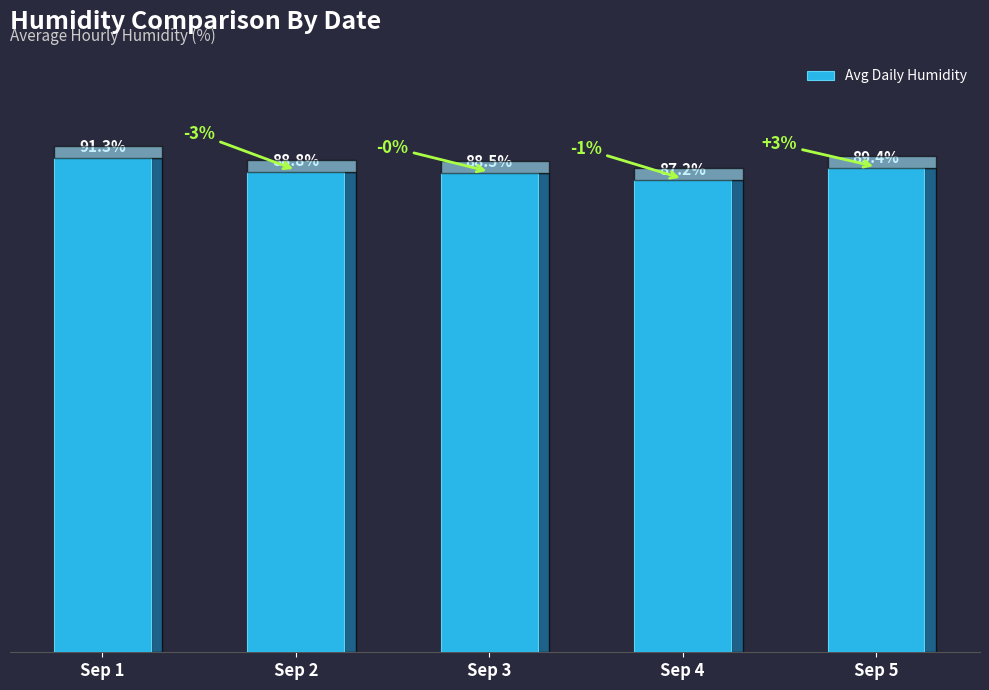

Which label corresponds to the smallest value in the chart?

Sep 4